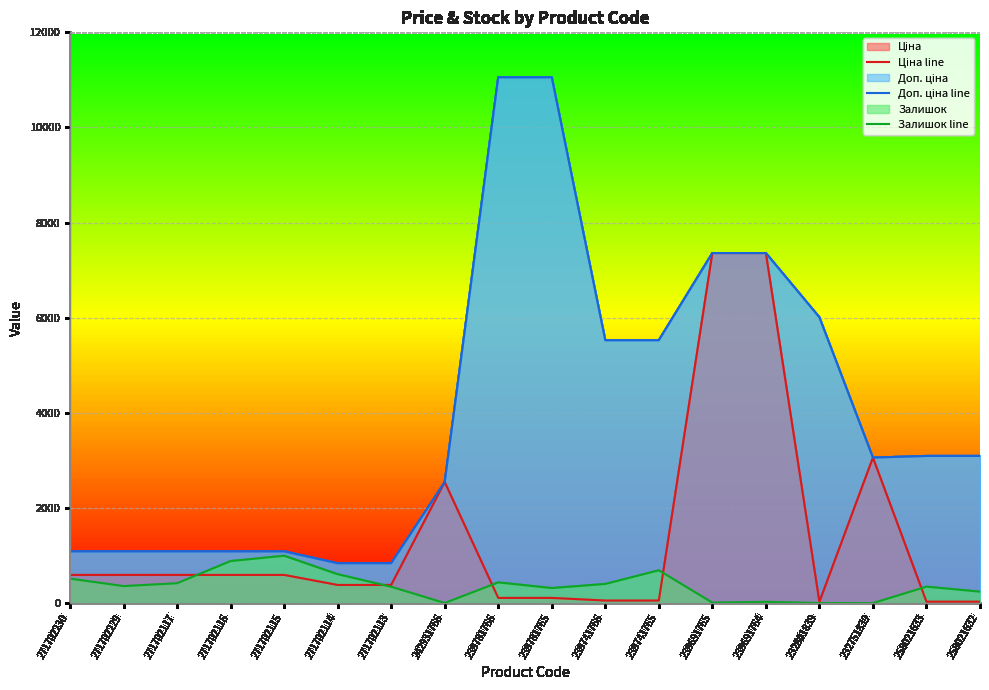

Between 271702116 and 258021632, which series saw the biggest shift?

Доп. ціна line